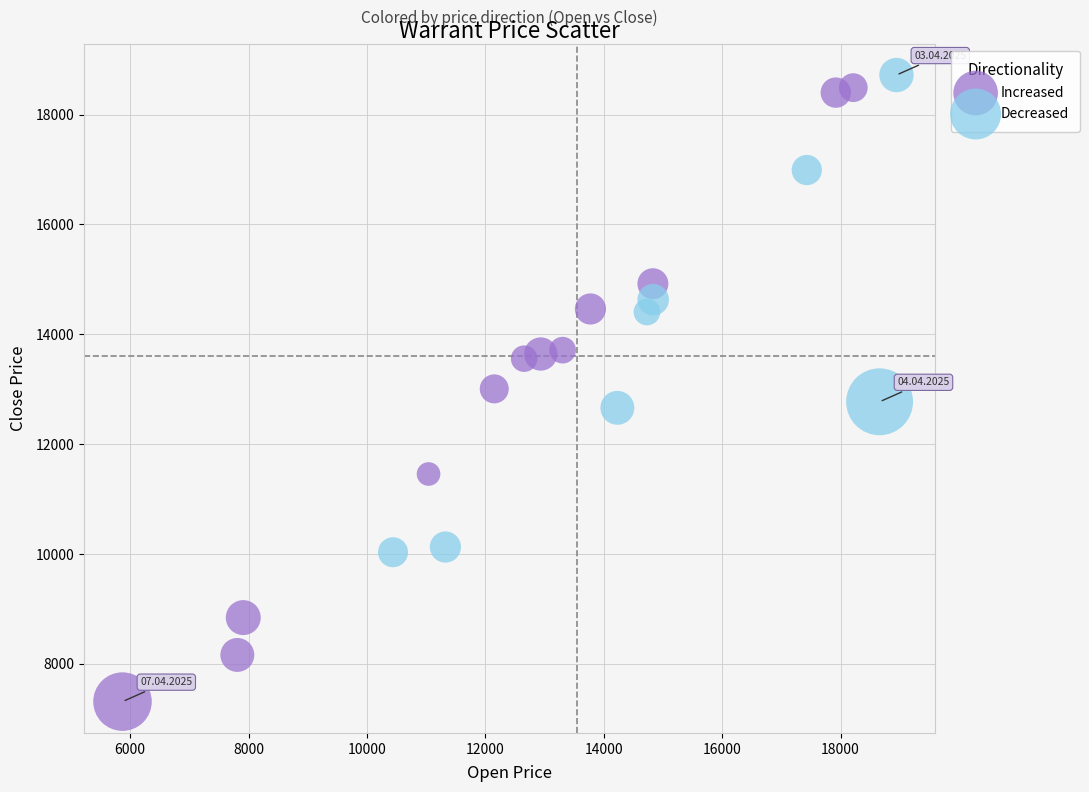

Which series contains the lowest Y value?

Increased